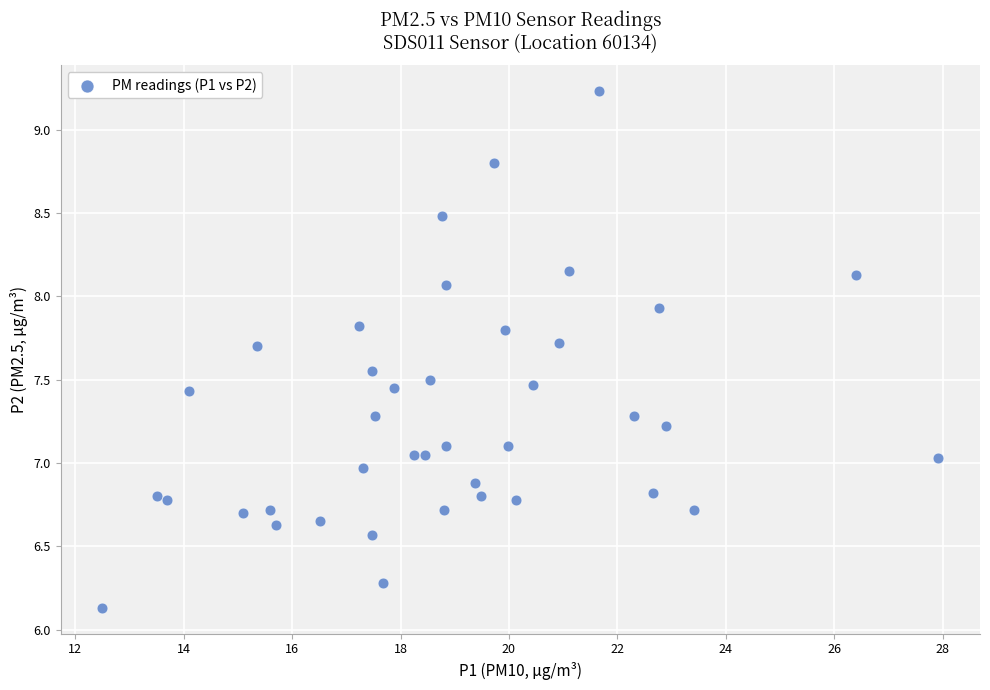

What is the range of Y values (max minus min)?

3.1